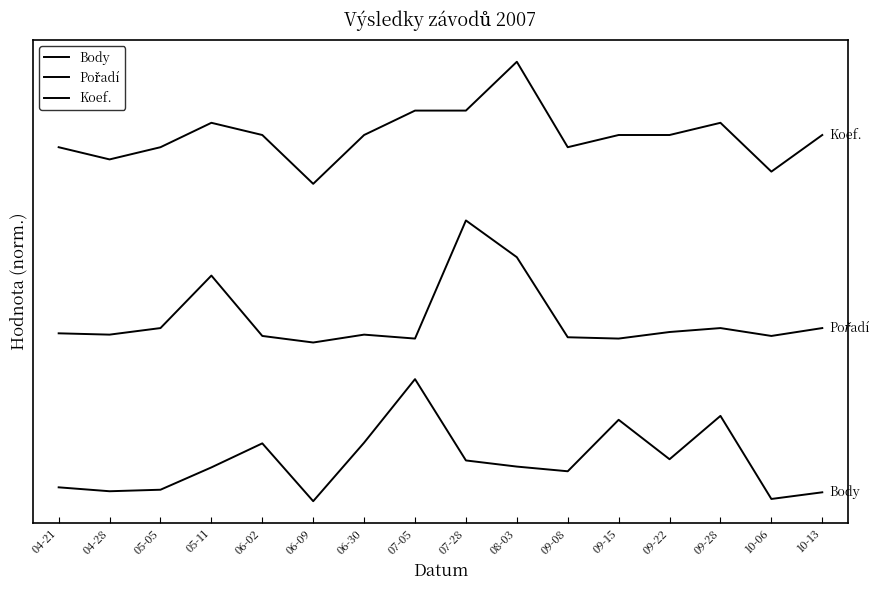

Is this an area chart (filled region under the line)?

No